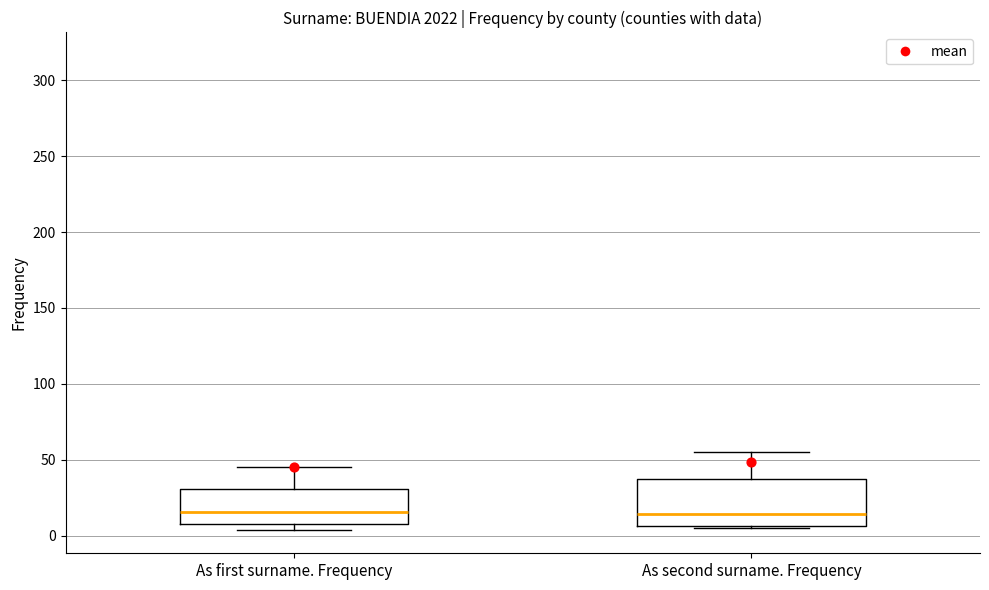

Comparing the boxes themselves (not the whiskers), which one is the tallest?

As second surname. Frequency